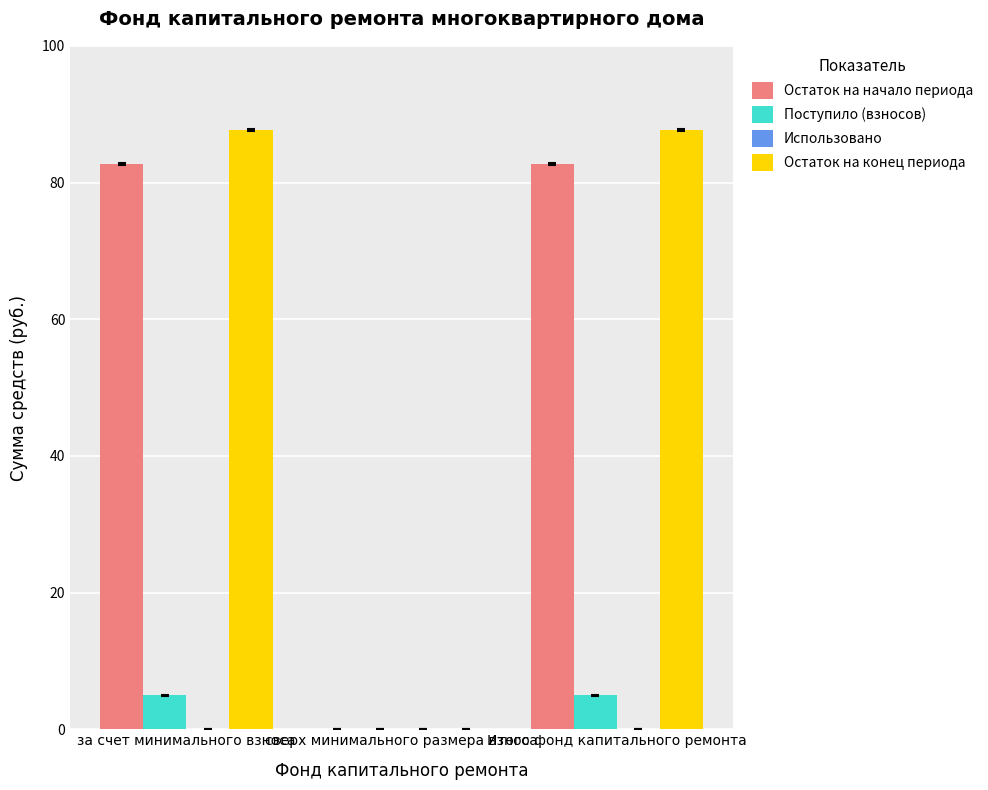

The Остаток на конец периода series shows 87.7 at за счет минимального взноса. True or false?

True